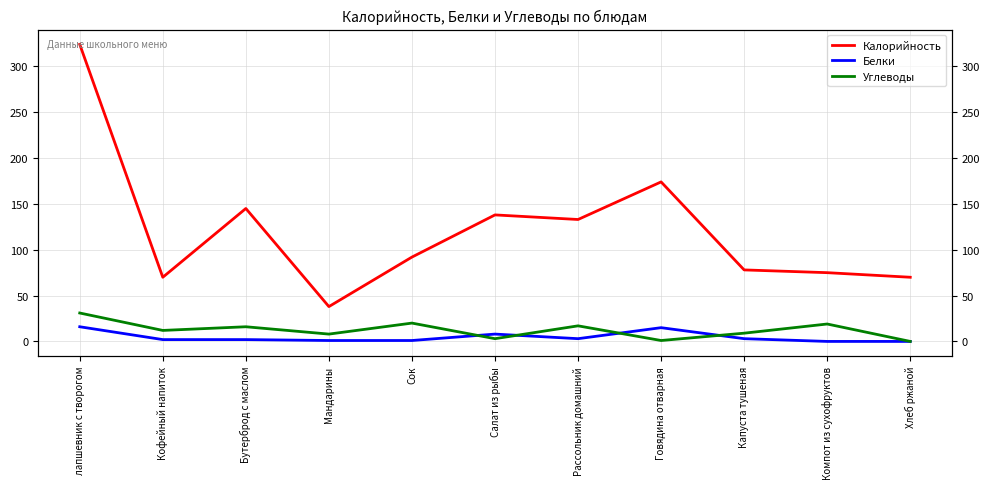

Does the chart have visible grid lines?

Yes